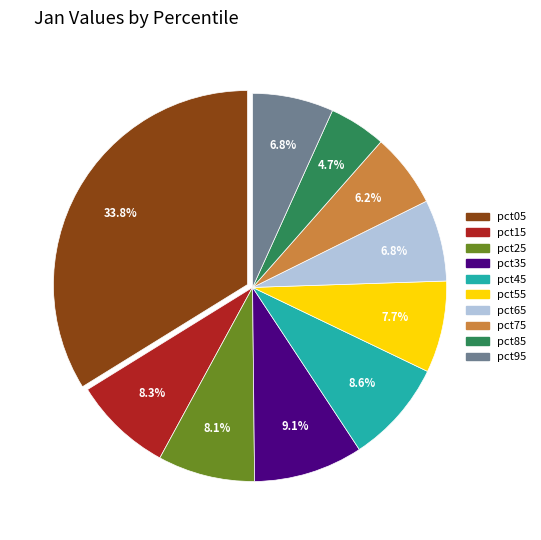

To the nearest percent, what percentage of the pie is pct85?

5%